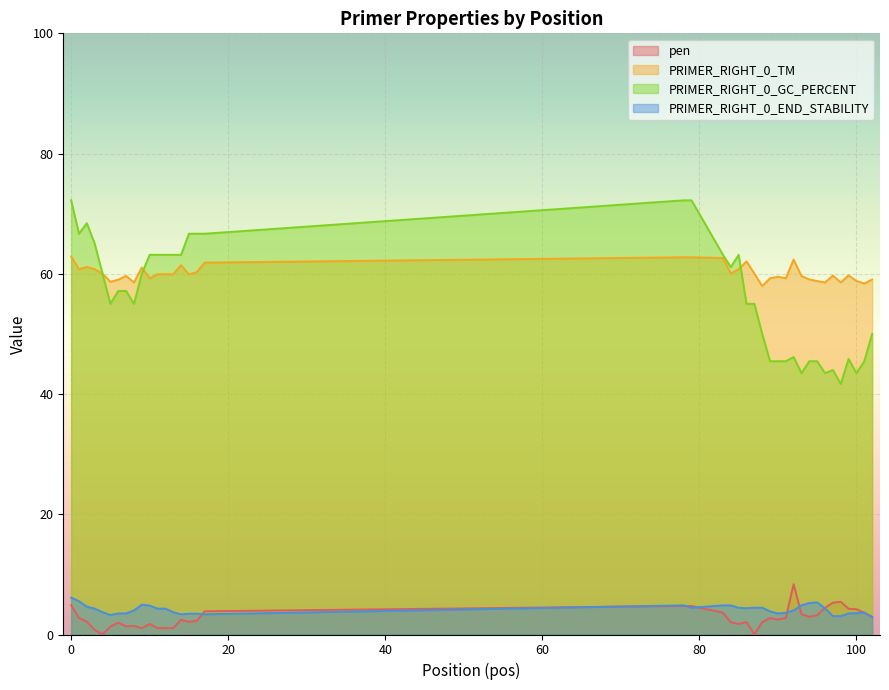

What is the sum of all PRIMER_RIGHT_0_END_STABILITY values?

165.5